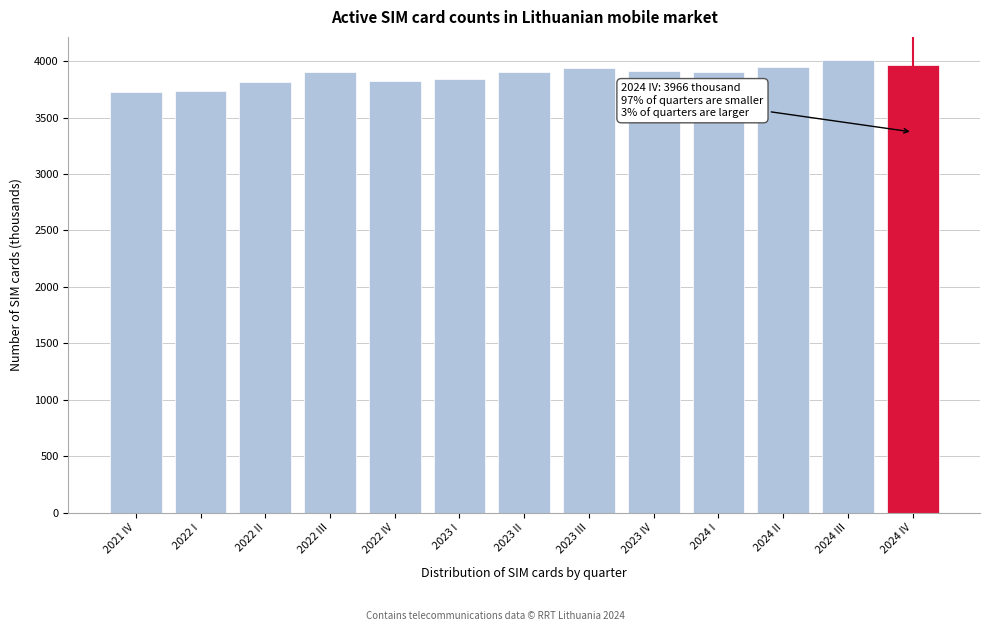

The chart shows a value of 2480.4 at 2023 IV. True or false?

False